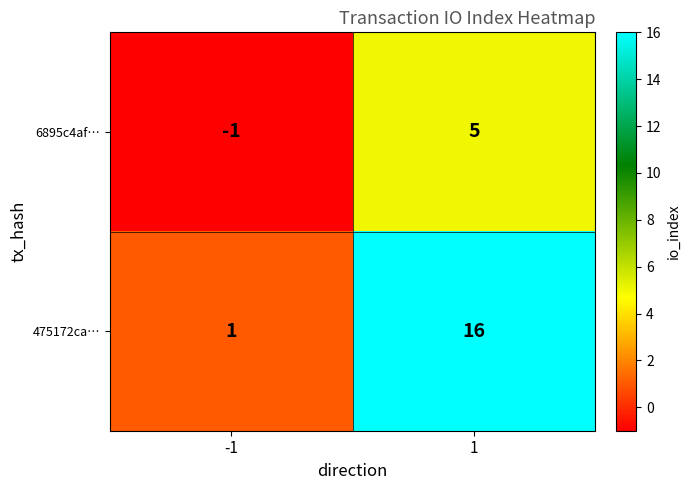

Reading left to right, what are all the values shown in this chart?

6895c4af…: -1=-1	1=5
475172ca…: -1=1	1=16